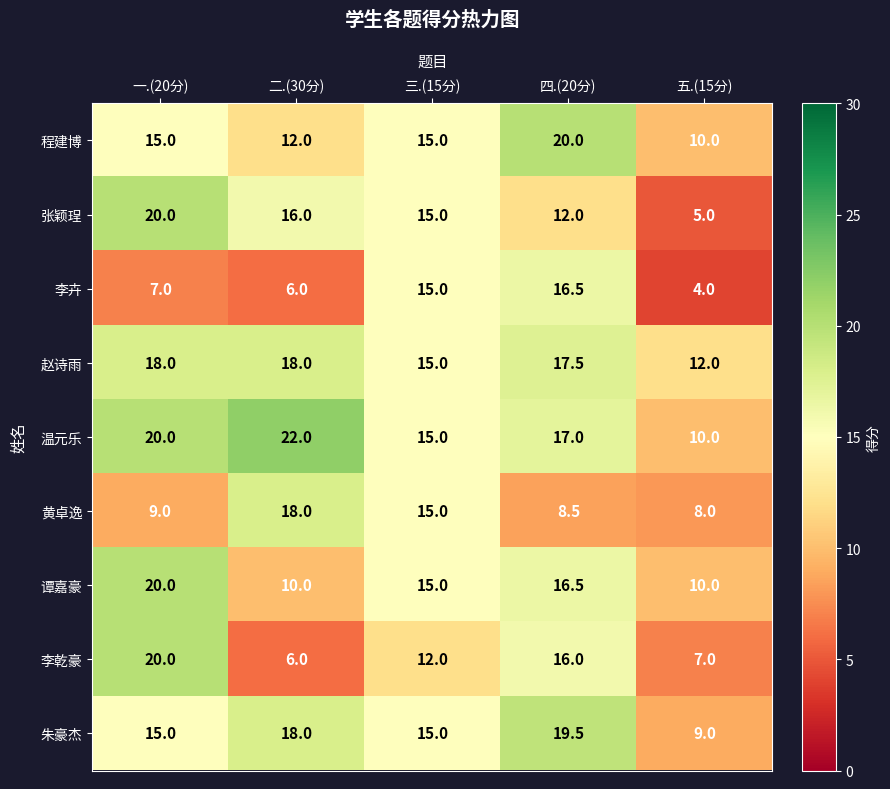

Is it true that 李卉 equals 10.4 at 二.(30分)?

False